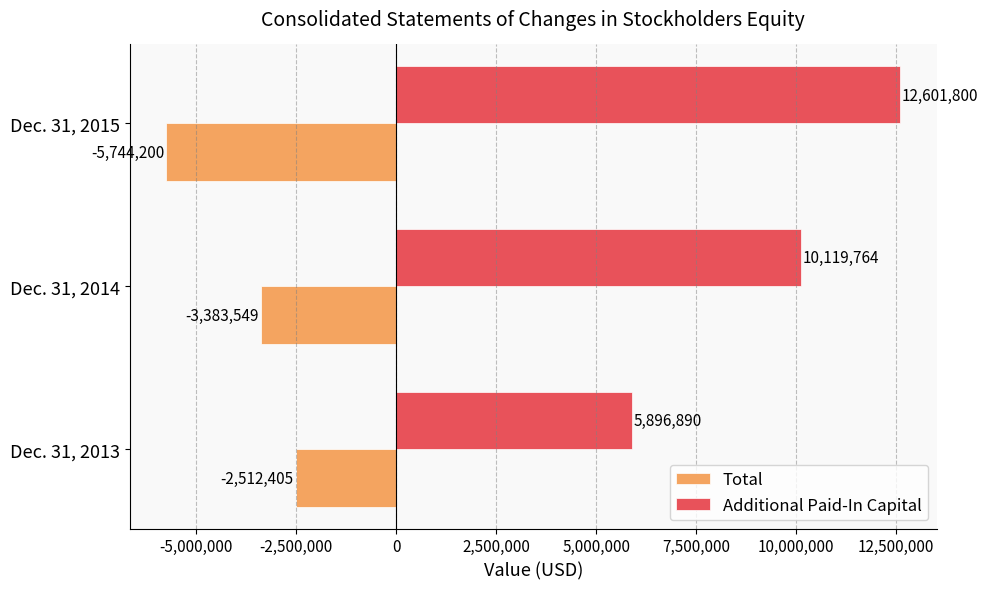

At which category does the chart reach its minimum across all series?

Dec. 31, 2015